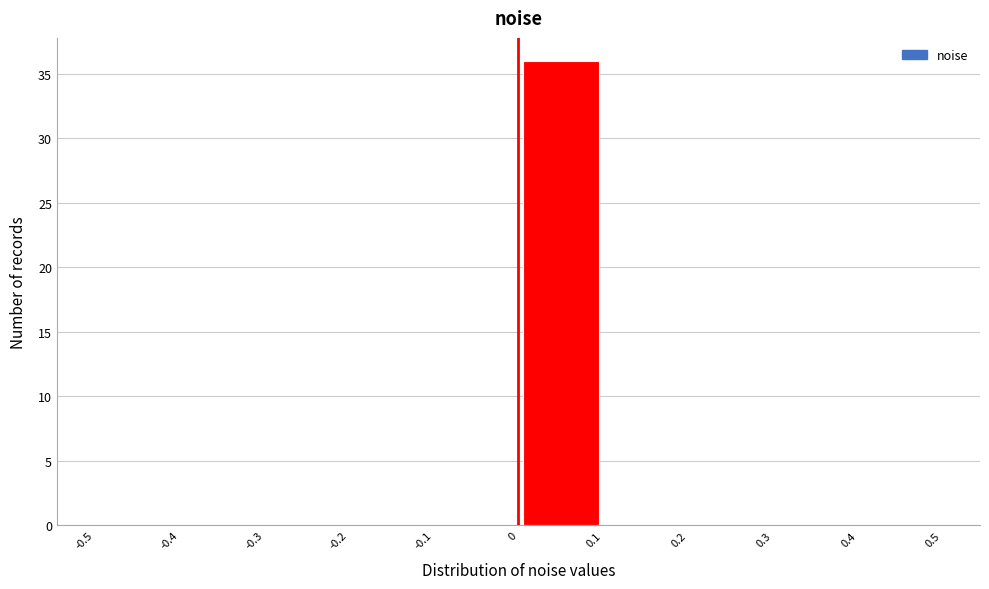

How tall is the bar that spans 0 to 0.1 on the x-axis? The values are not printed on the chart, so give them approximately, as read against the axis.

36